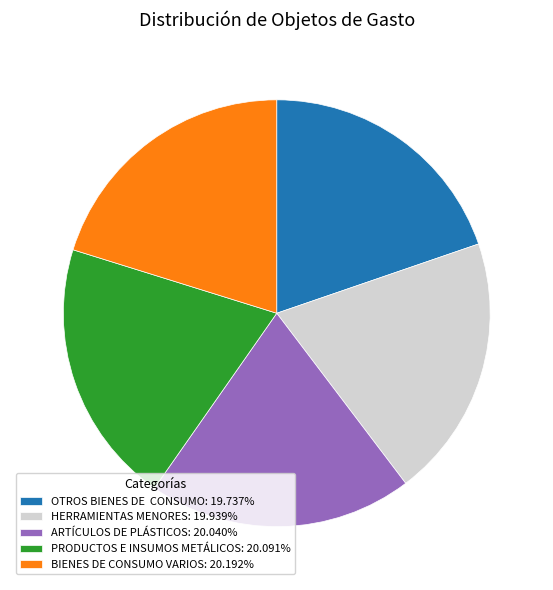

The BIENES DE CONSUMO VARIOS slice represents 33% of the pie. True or false?

False